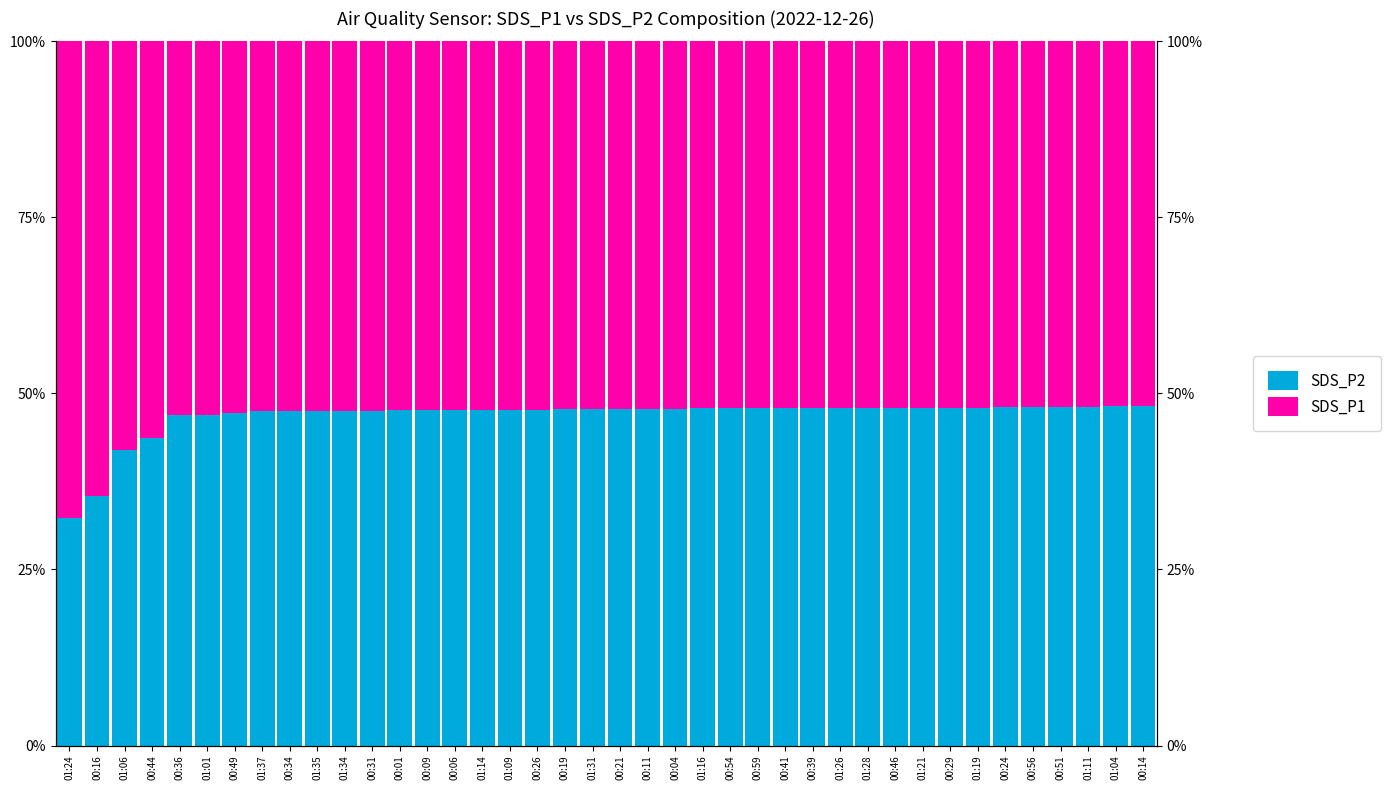

What is the value of the SDS_P1 bar at the 12th from the left?

52.4